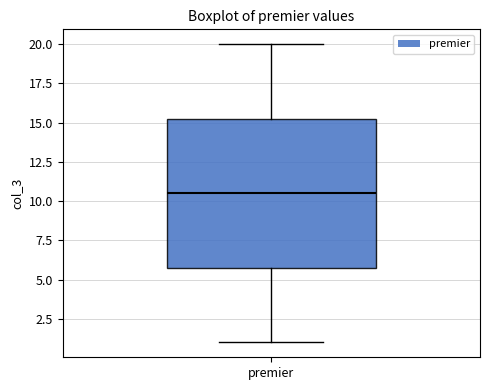

Transcribe this box plot: give where the median line is, the range the box spans, and where the two whiskers end, as read against the y-axis. The values are not printed on the chart, so give them approximately, as read against the axis.

median 10.5, box 6.0 to 15.5, whiskers 1.0 to 20.0